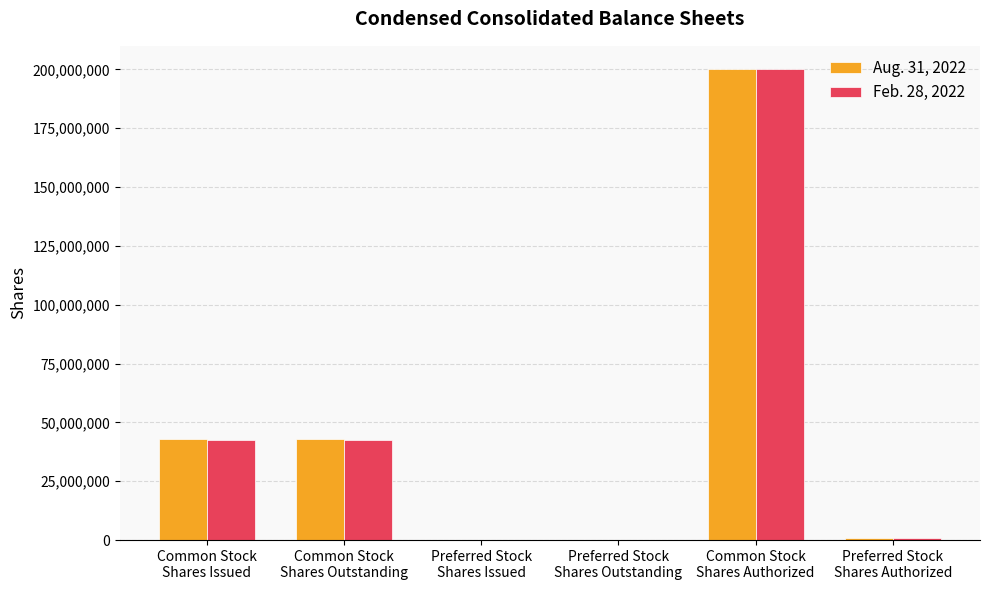

Count the number of data series in this chart.

2